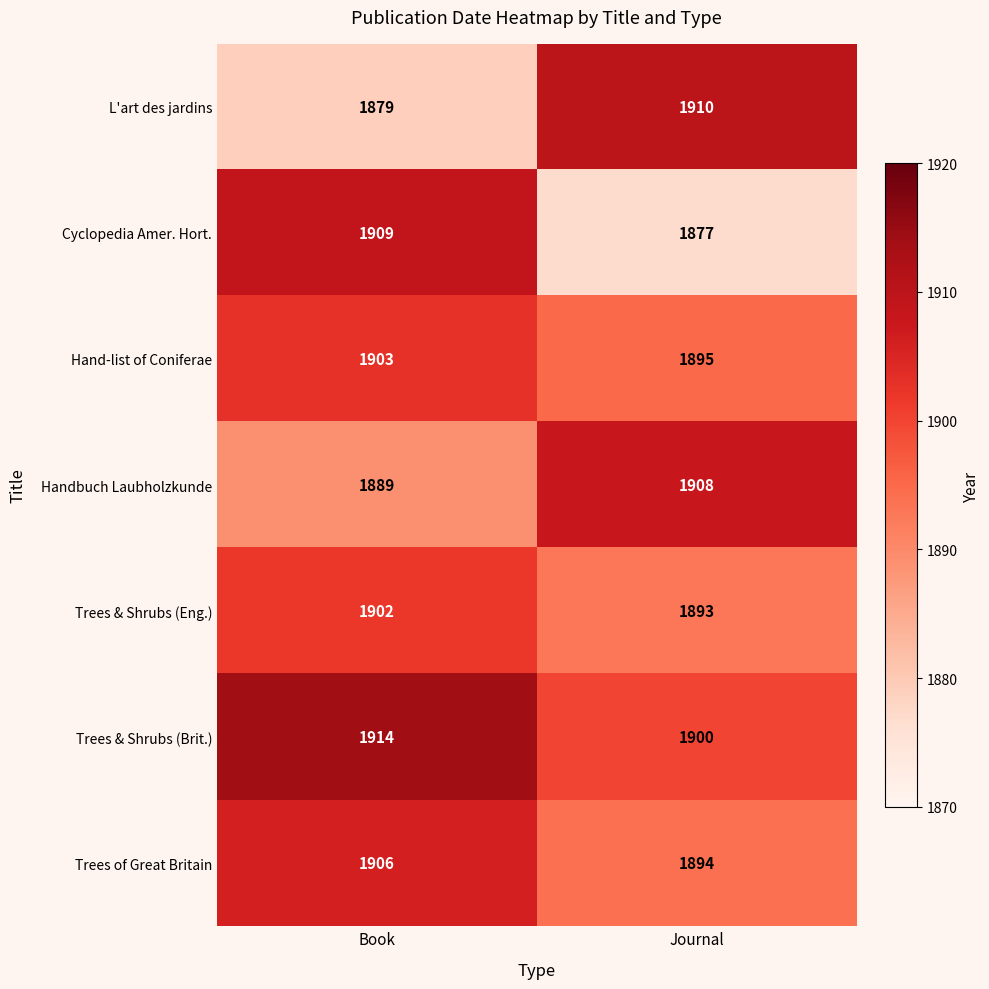

Which category has the lowest value across all series?

Journal